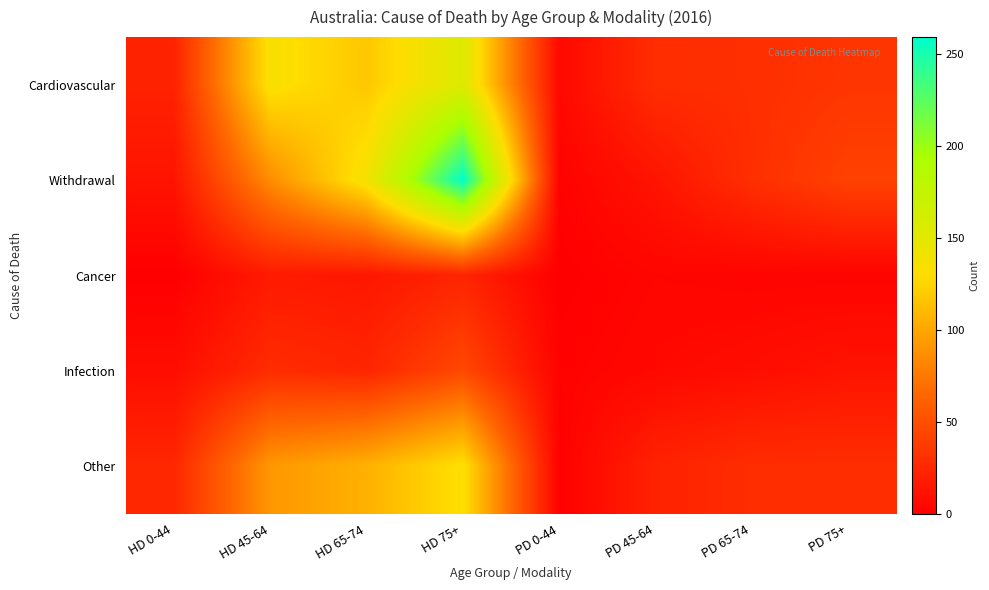

What is the greatest value displayed?

259